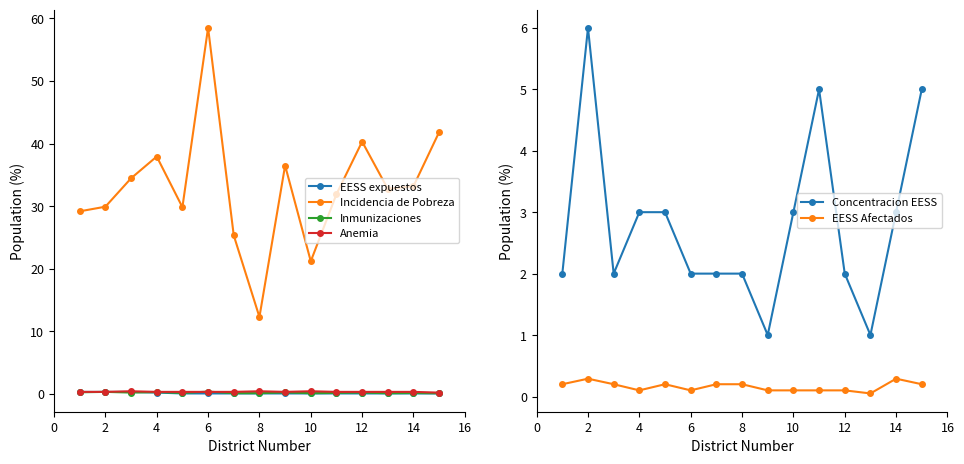

Reading left to right, transcribe all the data shown in this chart.

EESS expuestos: 0.3	0.3	0.3	0.2	0.1	0.1	0.1	0.1	0.1	0.1	0.1	0.1	0.1	0.1	0.1
Incidencia de Pobreza: 29.2	29.9	34.4	37.9	29.8	58.5	25.3	12.3	36.5	21.2	31.9	40.3	32.7	33.2	41.8
Inmunizaciones: 0.2	0.3	0.2	0.3	0.1	0.3	0.1	0.1	0.2	0.1	0.1	0.2	0.1	0.1	0.1
Anemia: 0.3	0.3	0.4	0.3	0.3	0.3	0.3	0.4	0.3	0.4	0.3	0.3	0.3	0.3	0.2
Concentracion EESS: 2.0	6.0	2.0	3.0	3.0	2.0	2.0	2.0	1.0	3.0	5.0	2.0	1.0	3.0	5.0
EESS Afectados: 0.2	0.3	0.2	0.1	0.2	0.1	0.2	0.2	0.1	0.1	0.1	0.1	0.1	0.3	0.2